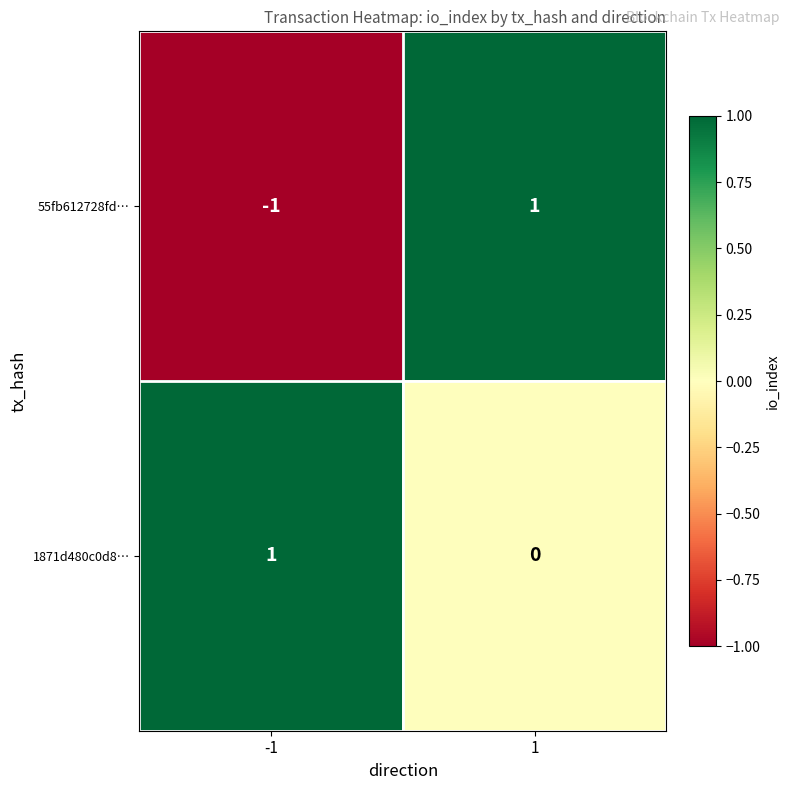

List the series in order of their overall mean, lowest first.

55fb612728fd…, 1871d480c0d8…